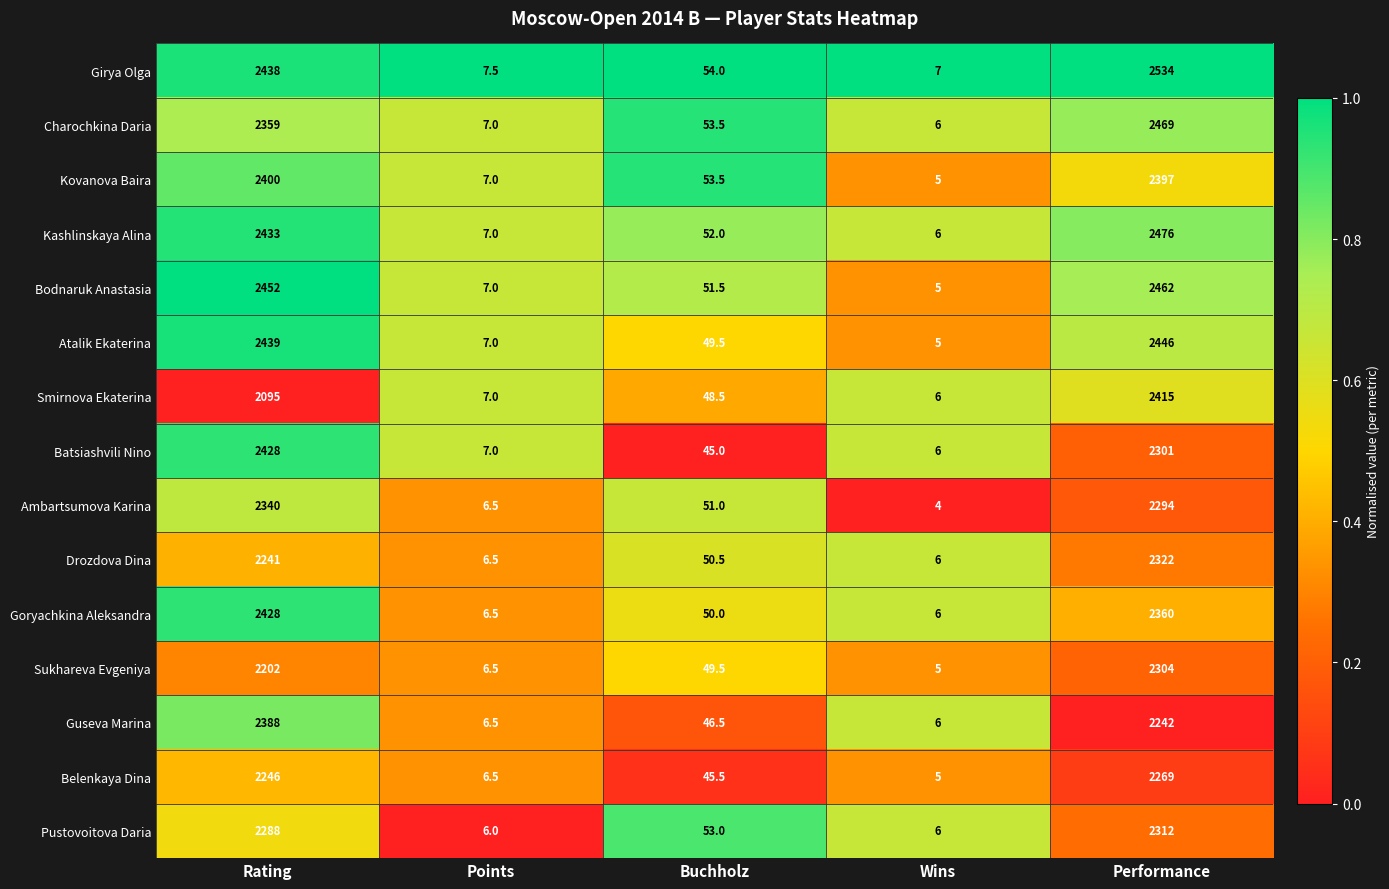

What value does the Bodnaruk Anastasia series have at Wins?

5.0